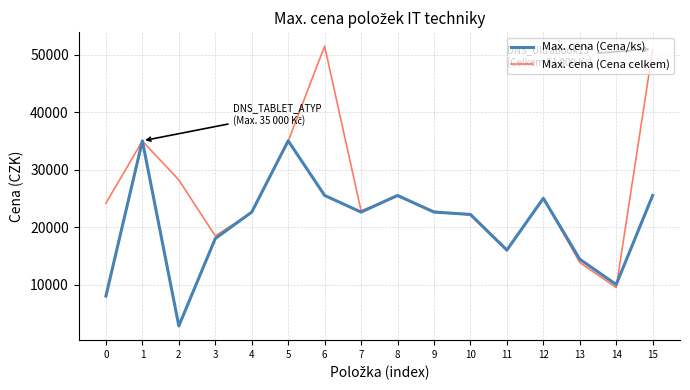

Read the Max. cena (Cena/ks) value at 11.

16000.0